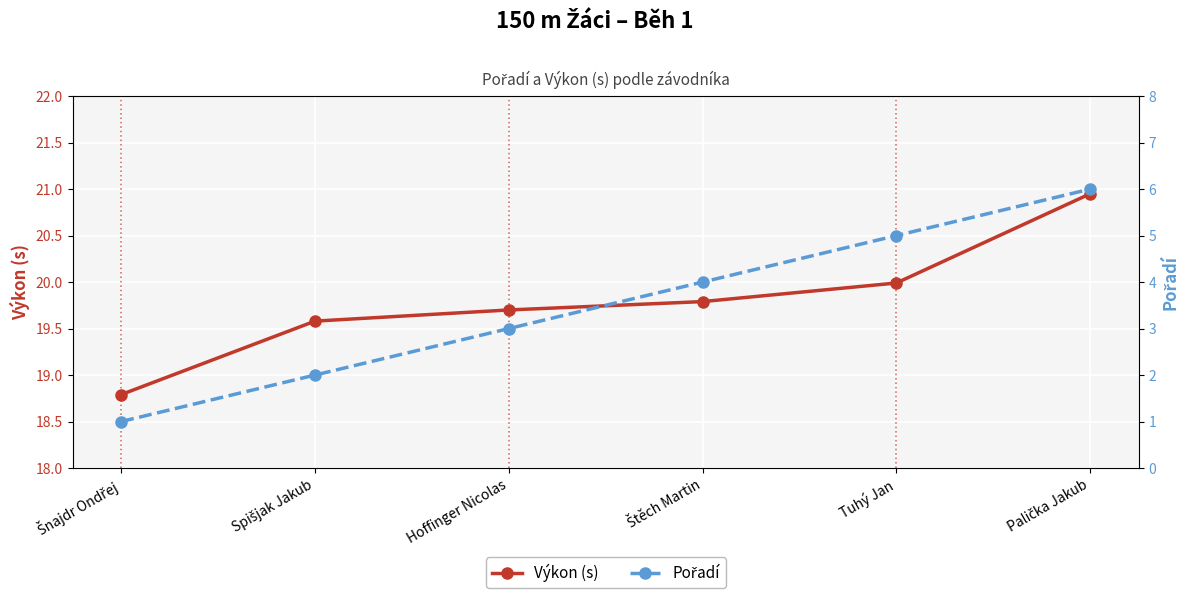

Which series has the largest total across all categories?

Výkon (s)